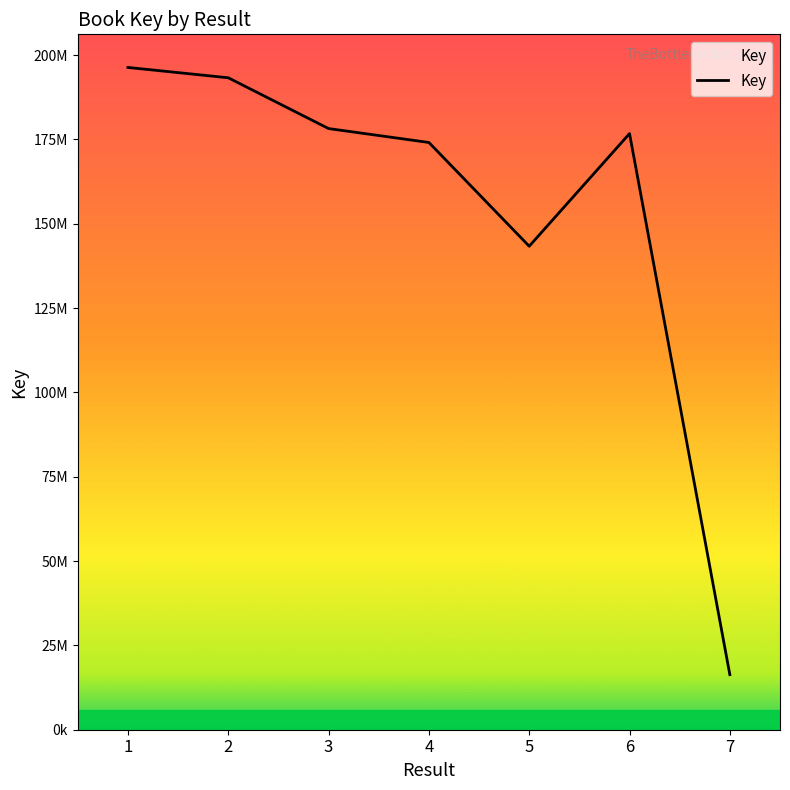

Reading right to left, what are all the values shown in this chart?

16325243	176739723	143349419	174109780	178233925	193292506	196354667